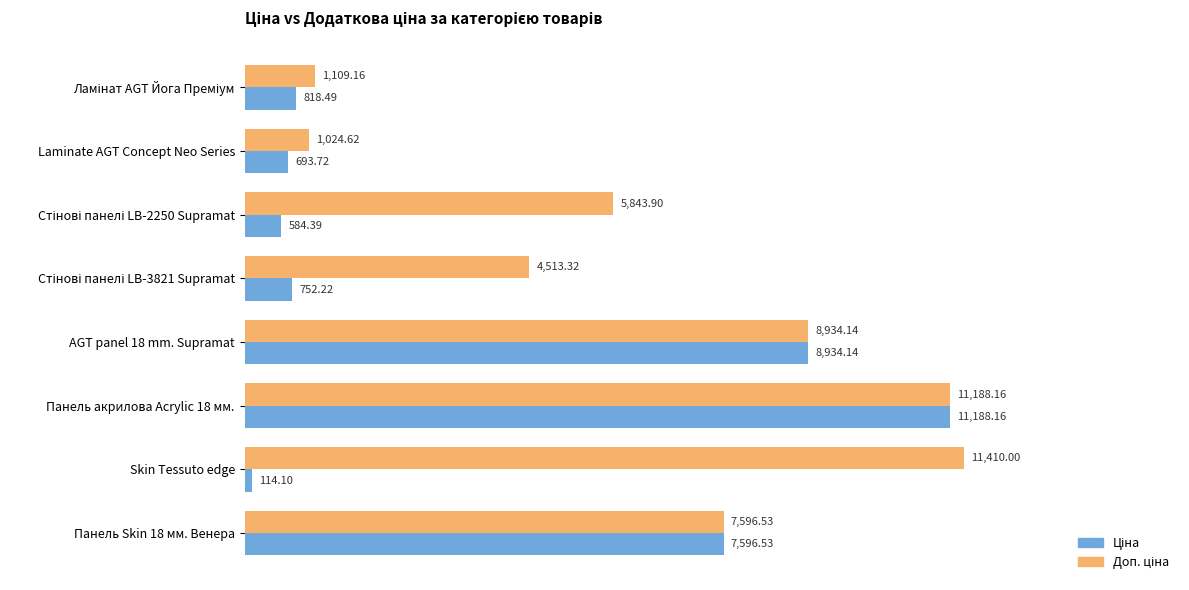

At which category is the sum across all series the highest?

Панель акрилова Acrylic 18 мм.